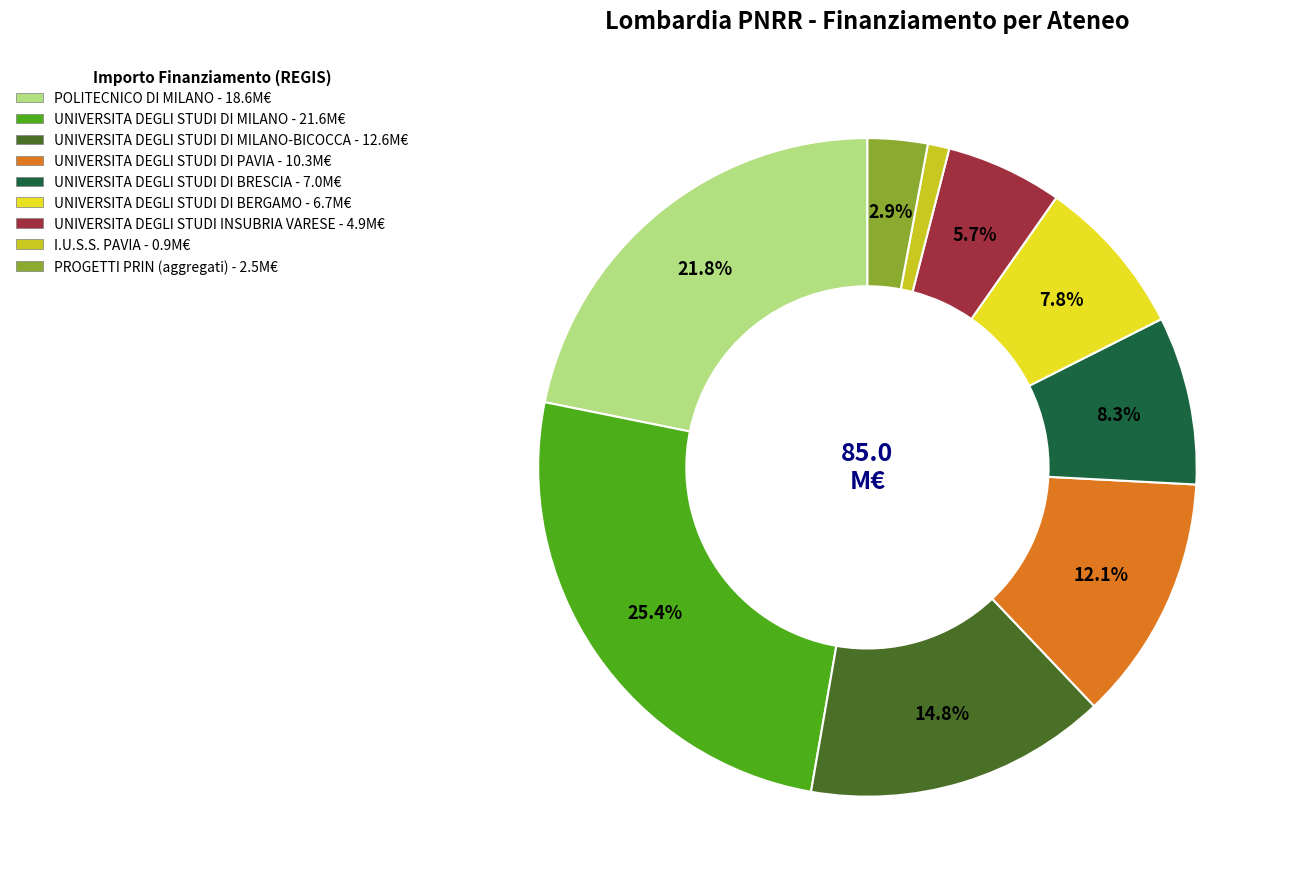

Is there any slice that represents more than half of the pie?

No